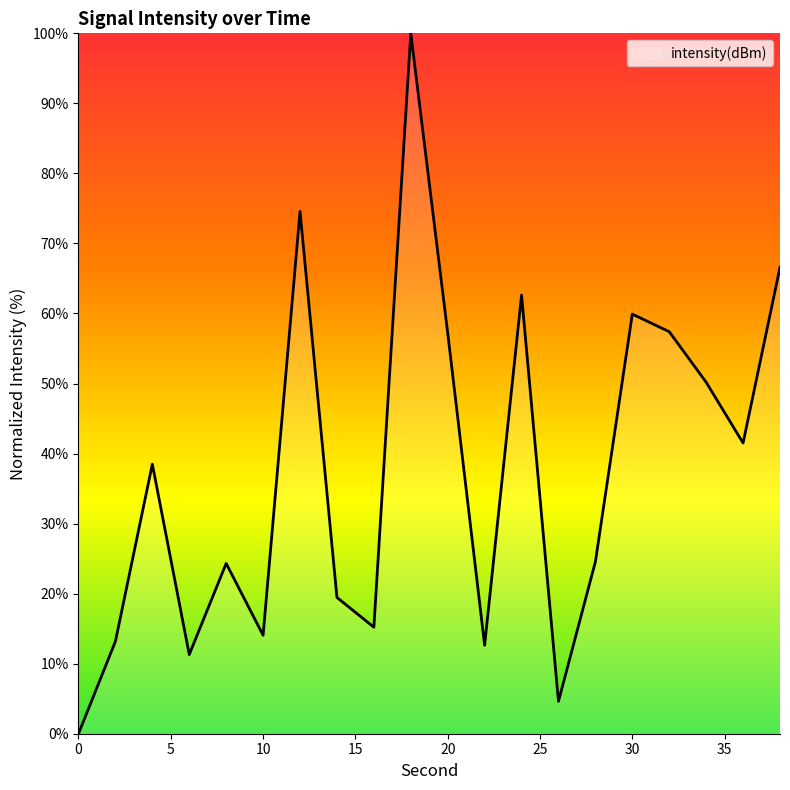

What is the greatest value displayed?

100.0